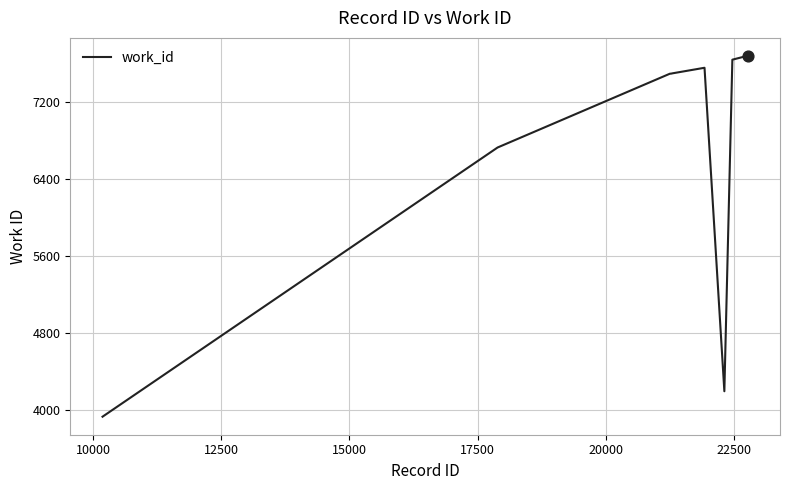

What is the maximum value shown in the chart?

7675